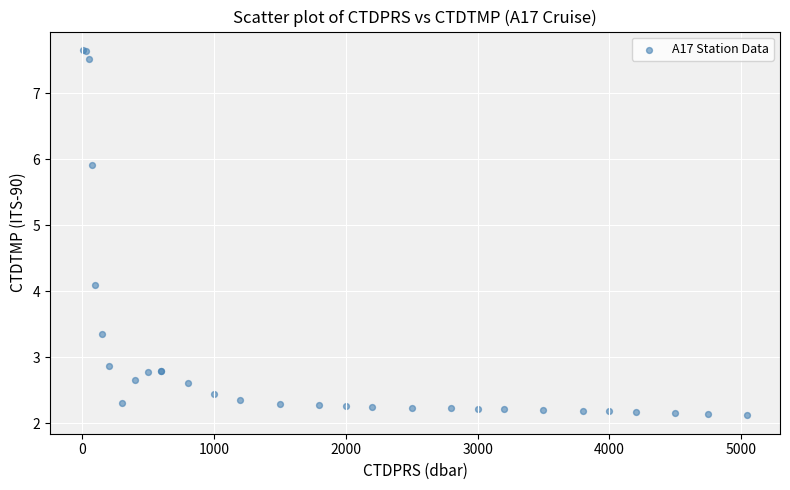

What Y value in the scatter plot is closest to 4?

4.1